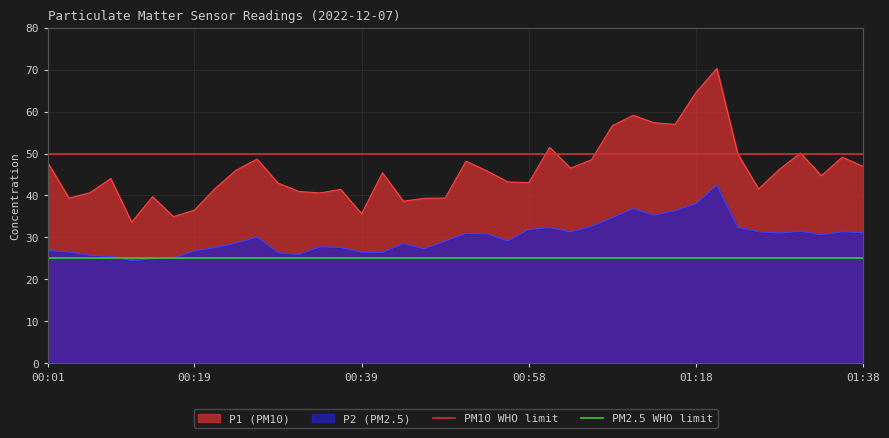

True or false: P1 (PM10) and P2 (PM2.5) intersect in this chart.

False